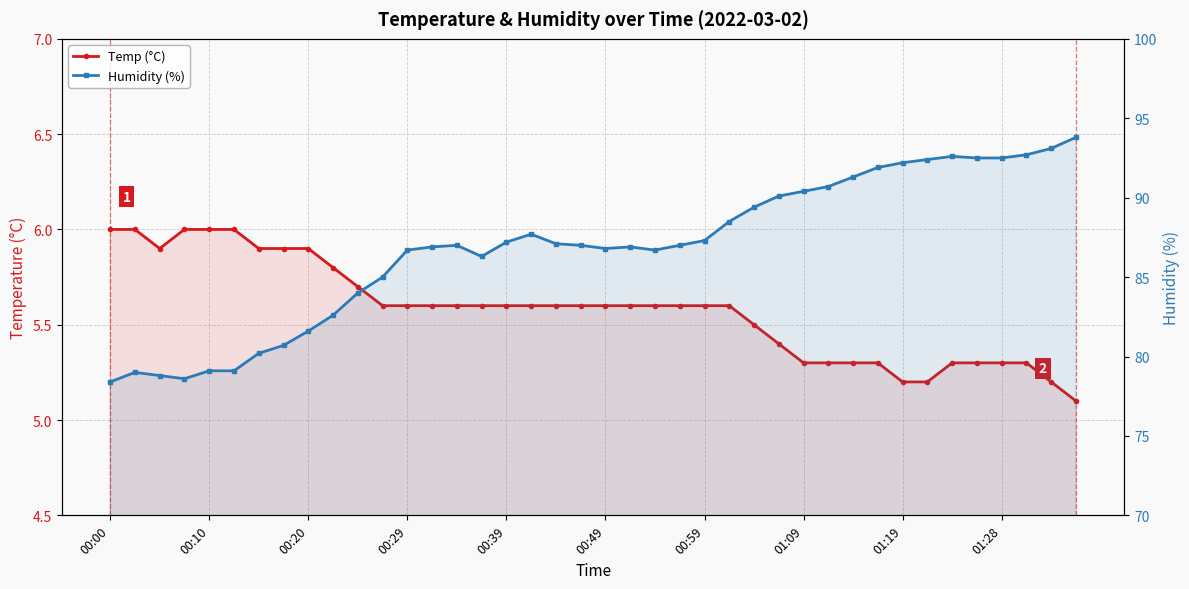

True or false: Humidity (%) has a value of 93.1 at 38.

True